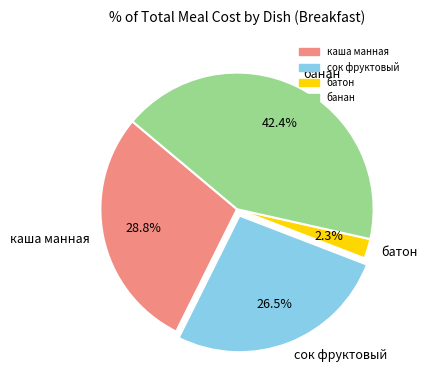

Is there any slice that represents more than half of the pie?

No